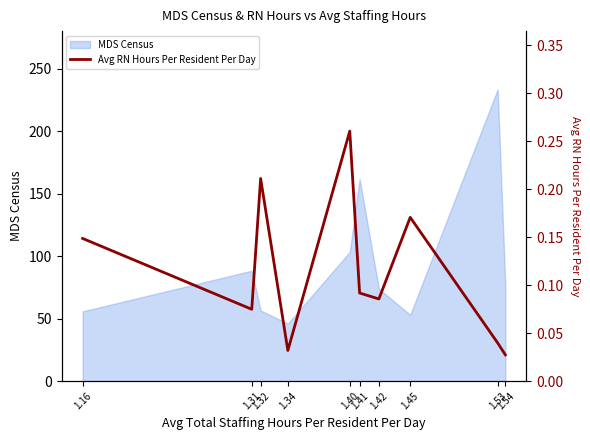

True or false: the data shows 0.0 at 1.53.

True